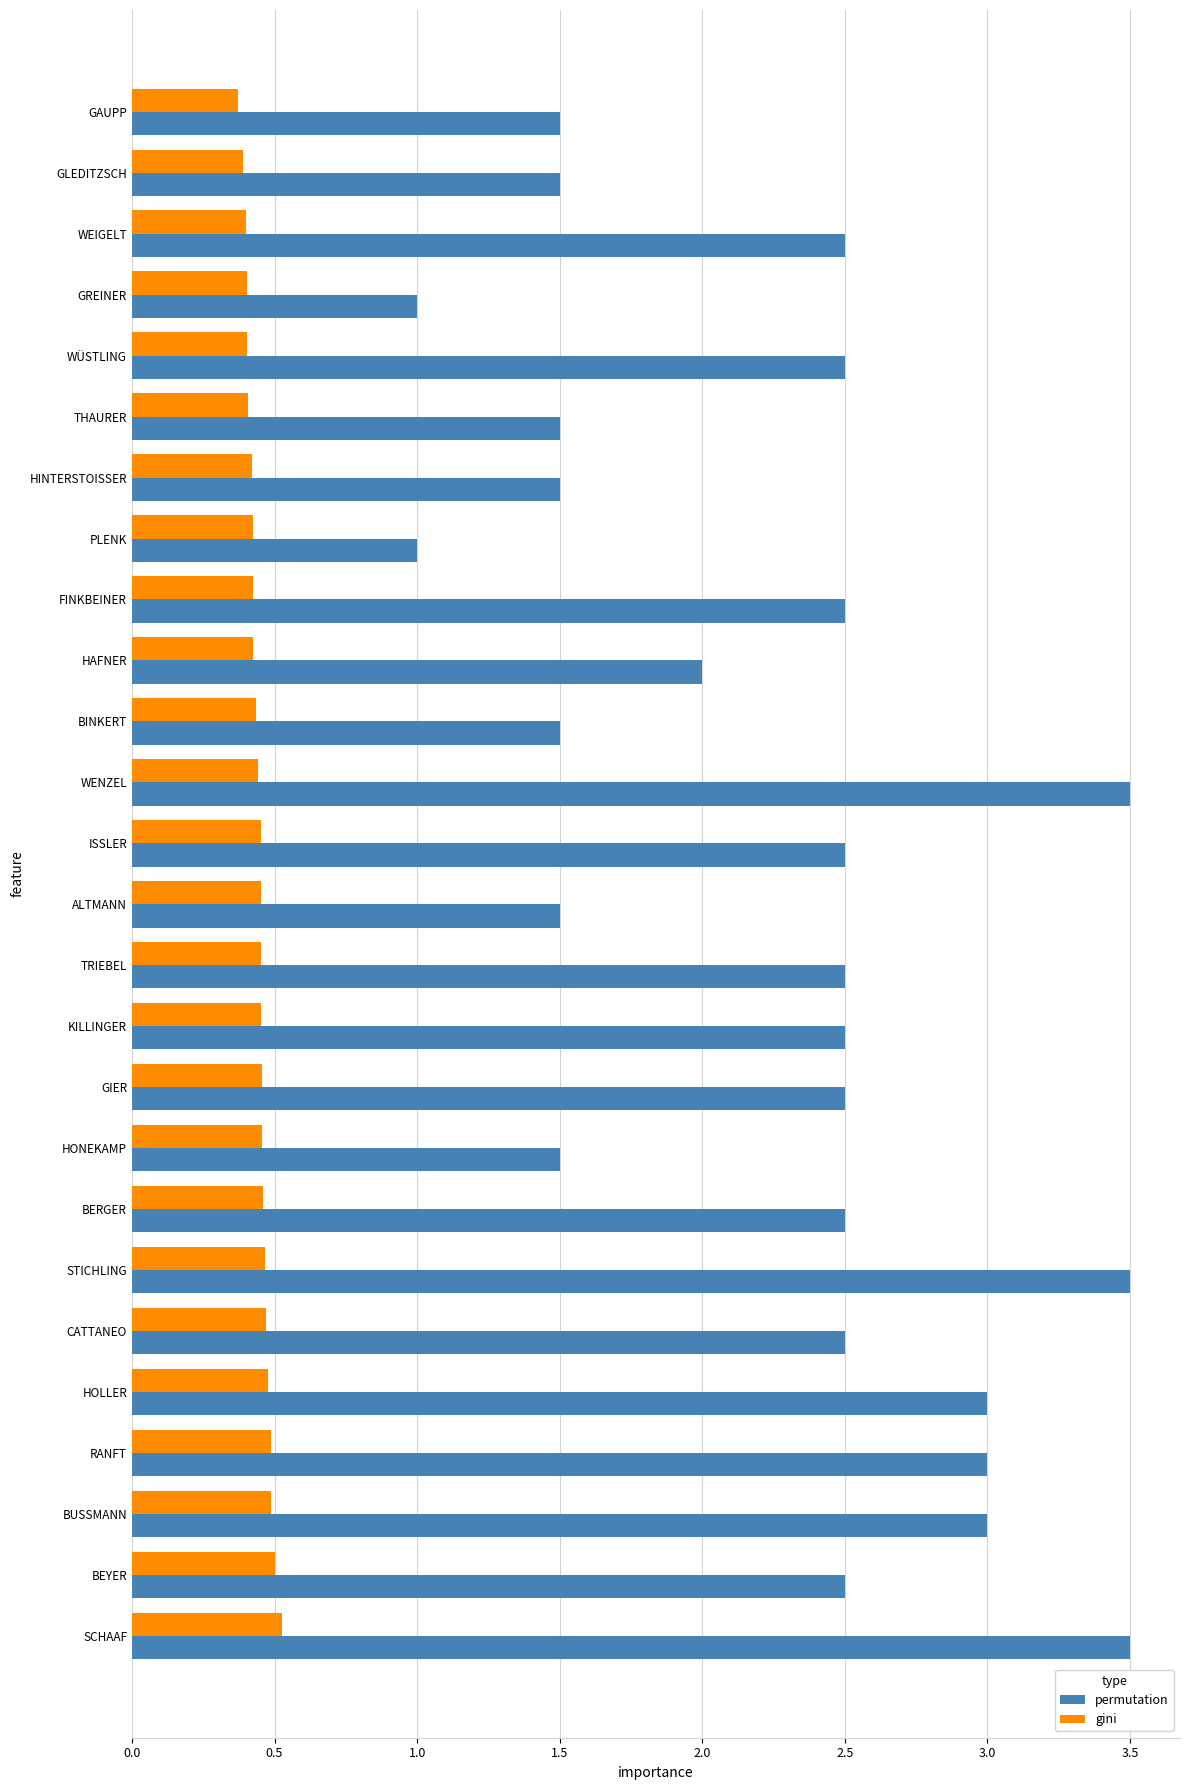

Is the value of permutation at ISSLER greater than the value of gini at ISSLER?

Yes